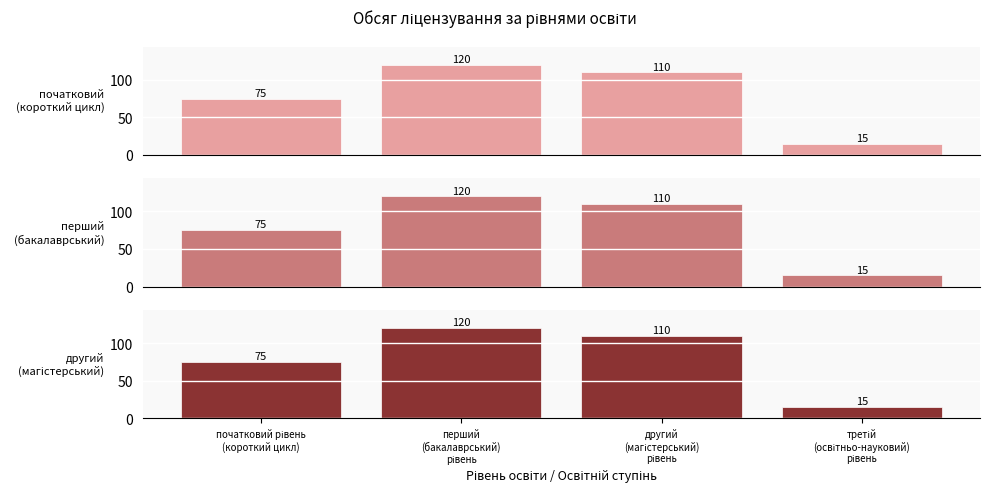

At how many categories does at least one series exceed 63?

3